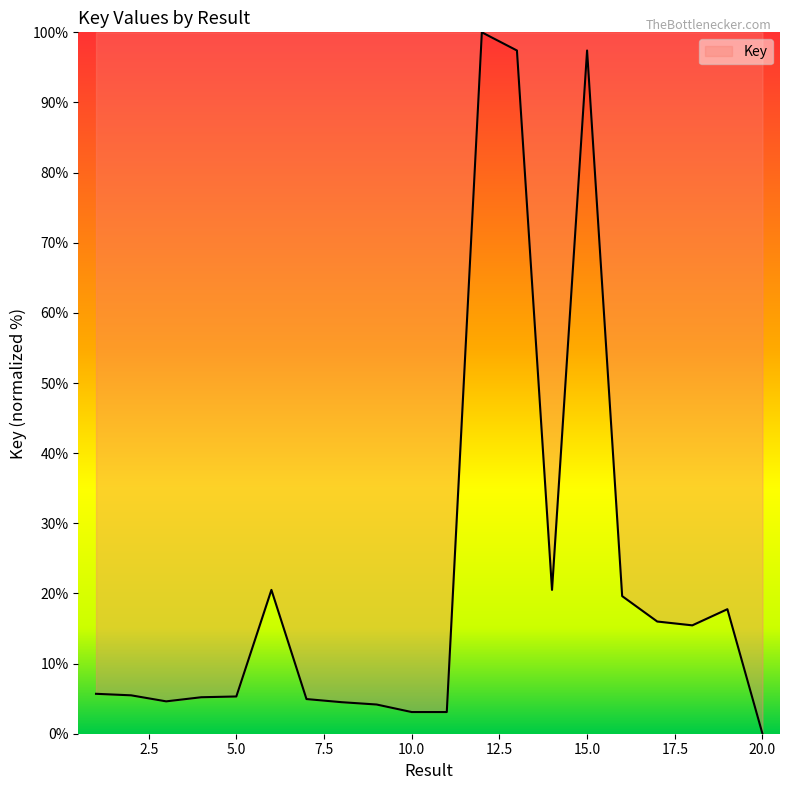

What is the maximum value shown in the chart?

100.0